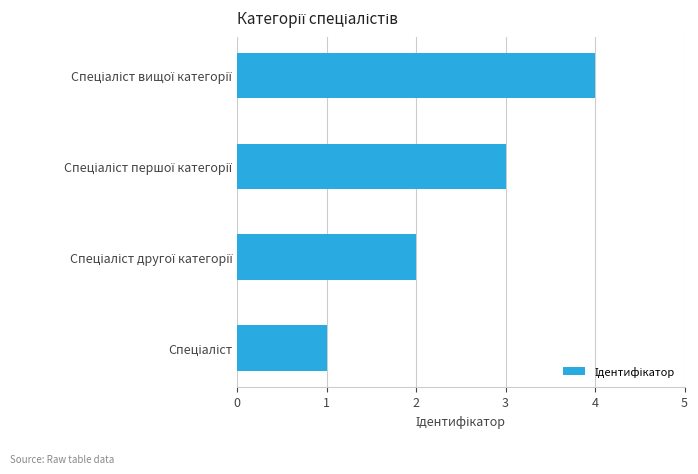

What is the maximum value shown in the chart?

4